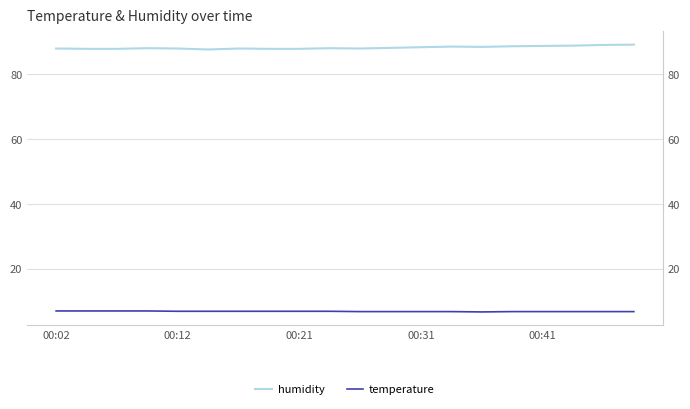

Read the humidity value at 15.

88.7